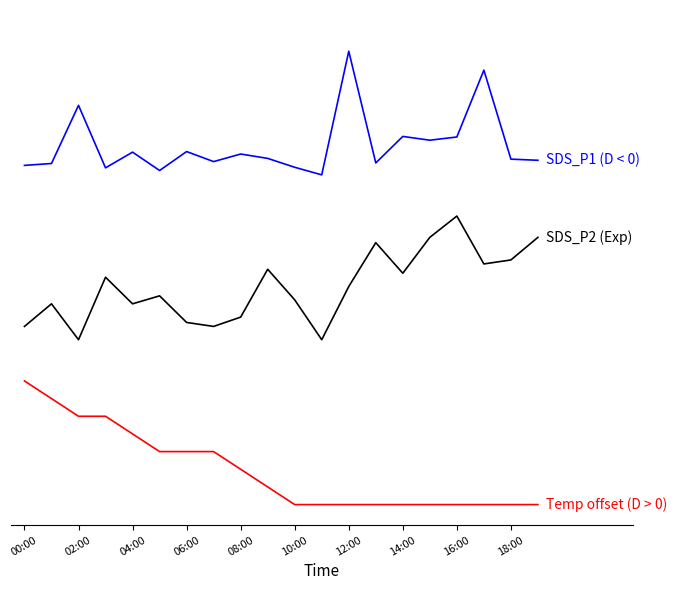

Does the chart have visible grid lines?

No